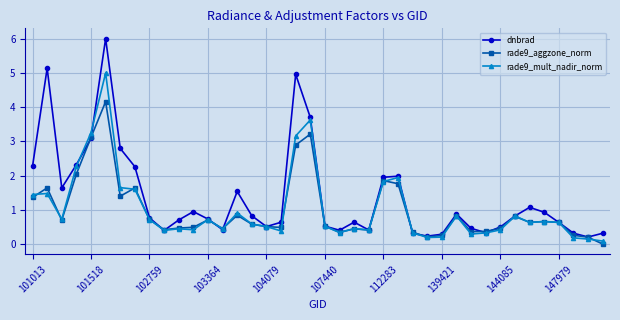

True or false: rade9_mult_nadir_norm has more than 1 points higher than both neighbors.

True